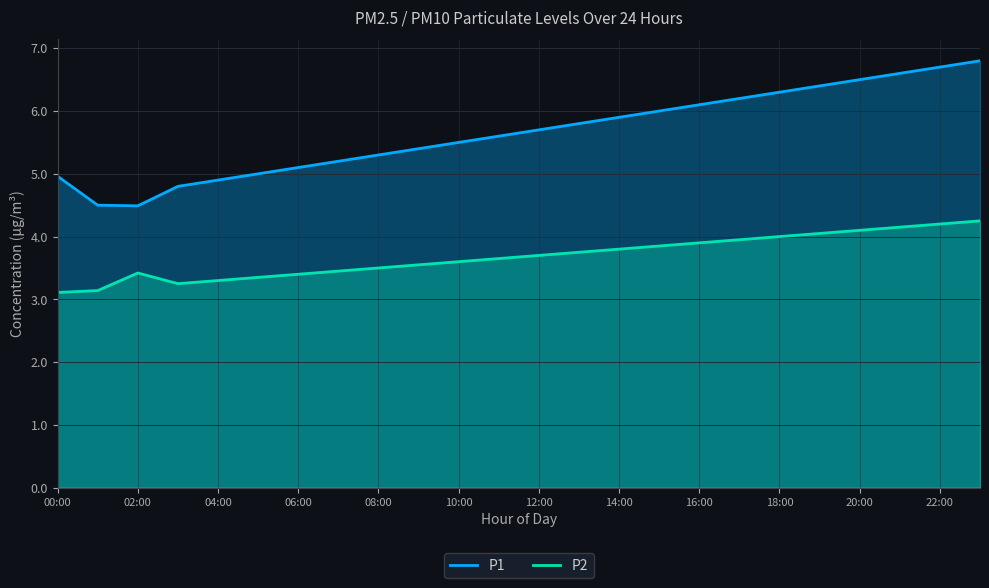

Between 00:00 and 12:00, which series saw the biggest shift?

P1